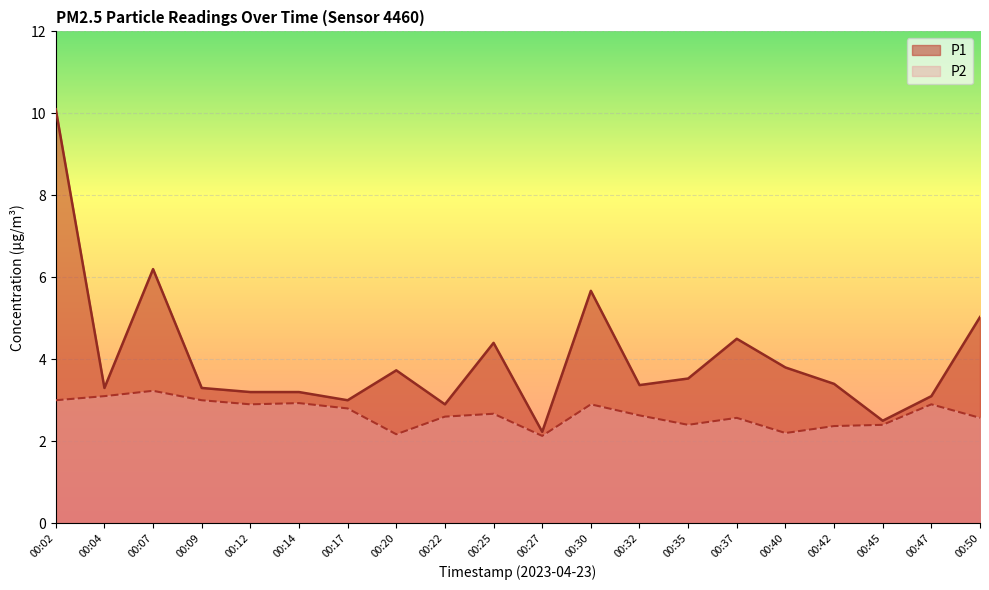

What is the sum of the P2 values at 00:07 and 00:09?

6.2